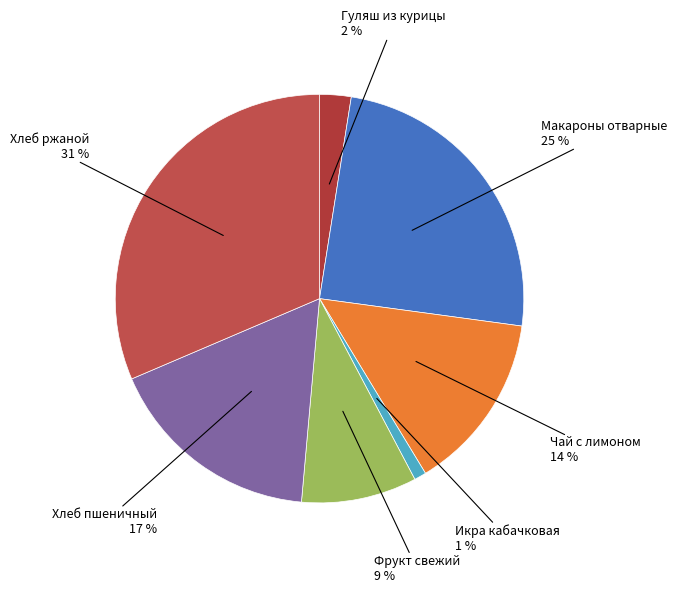

To the nearest percent, what is the difference between the Фрукт свежий and Икра кабачковая slice percentages?

8%